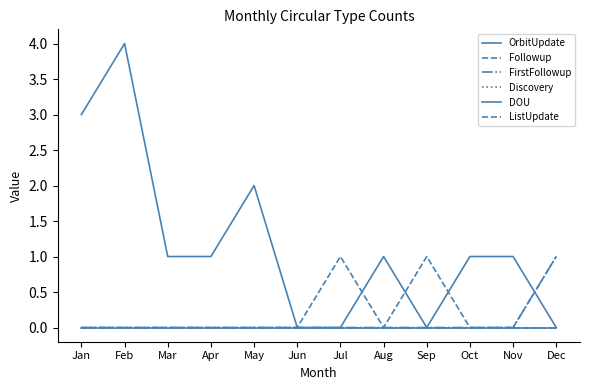

Is this an area chart (filled region under the line)?

No